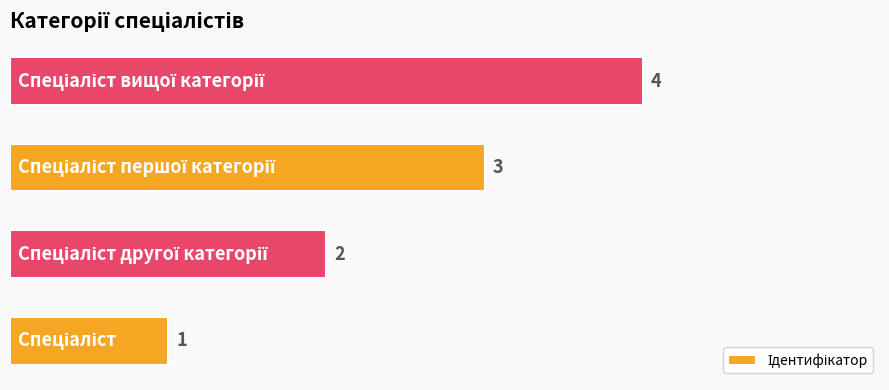

What is the smallest value displayed?

1